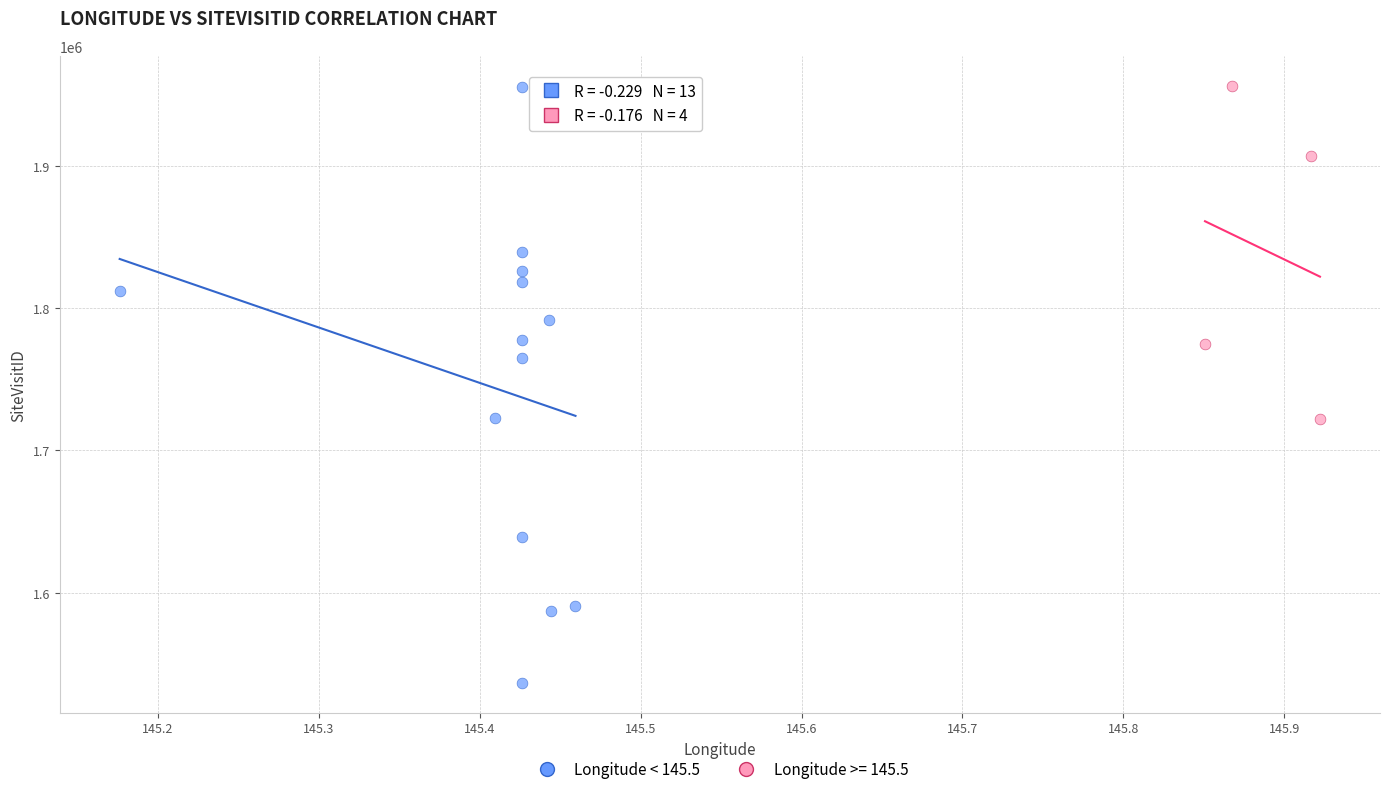

Which series contains the lowest Y value?

Longitude < 145.5